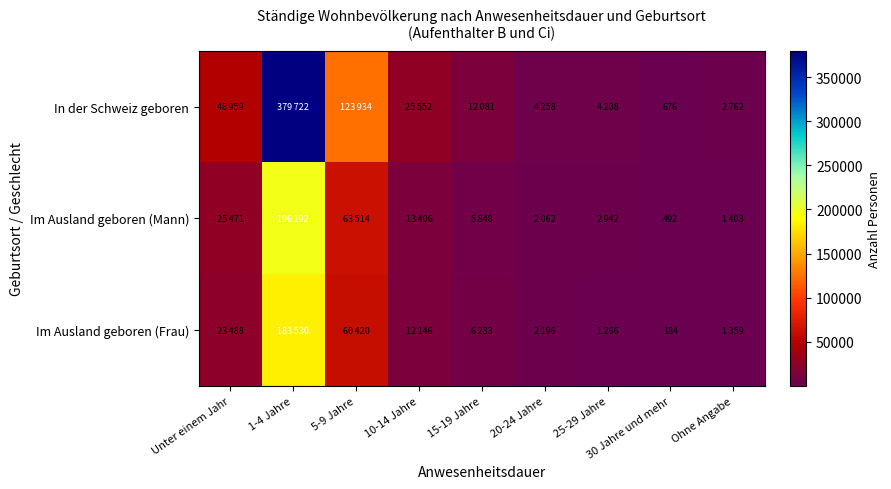

True or false: Im Ausland geboren (Frau) has a value of 23488 at Unter einem Jahr.

True